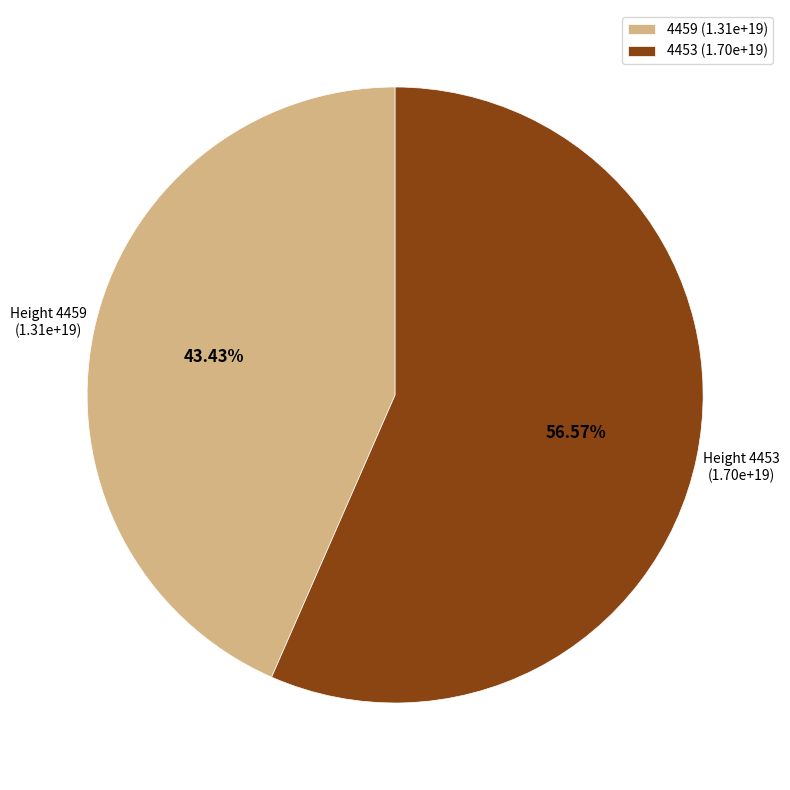

Rank the categories by value from lowest to highest.

4459, 4453